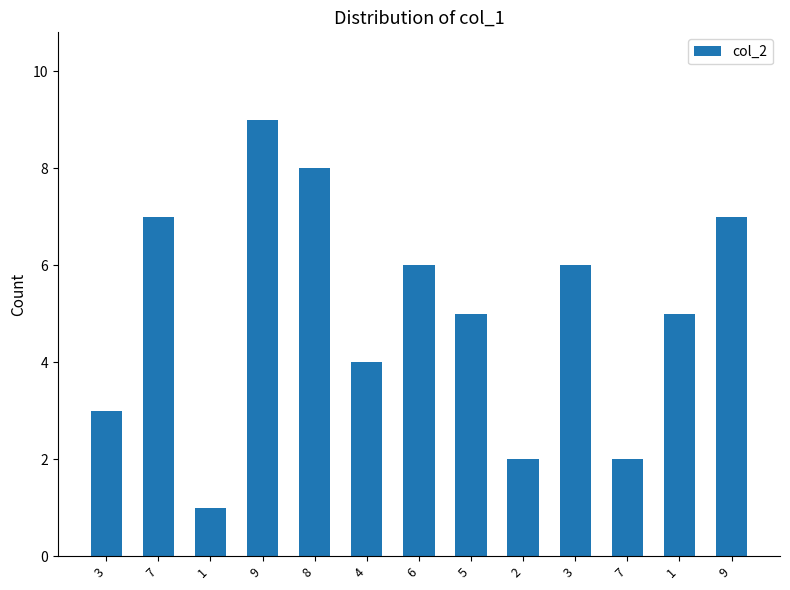

Does the chart contain stacked bars?

No